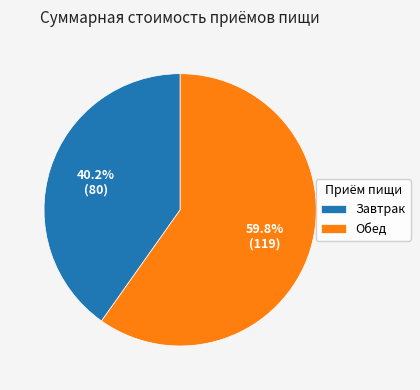

What percentage is the Обед slice, to the nearest percent?

60%